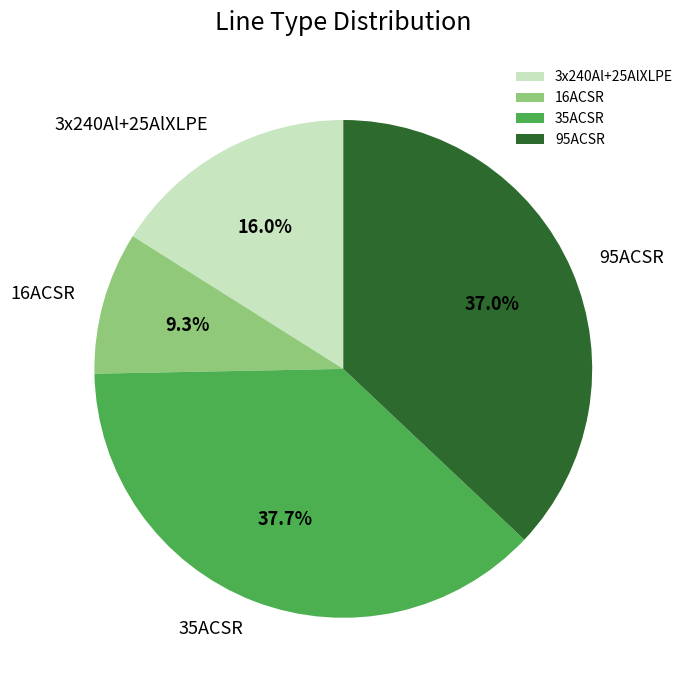

Count the number of slices in the pie.

4